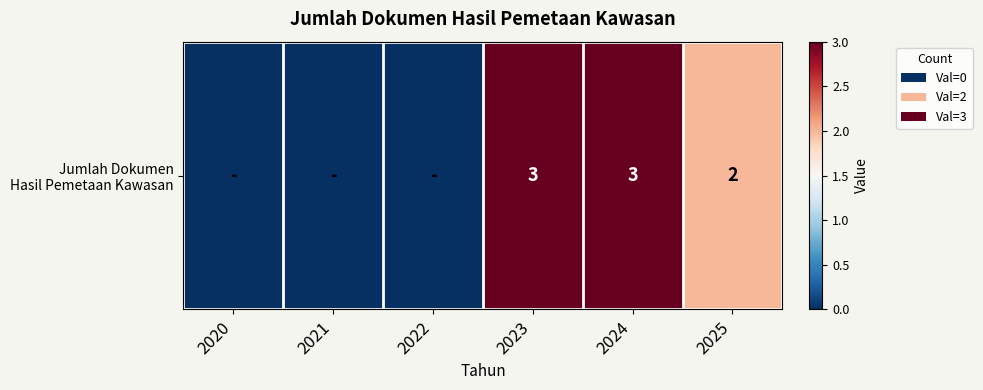

The value at 2022 is 0. True or false?

True